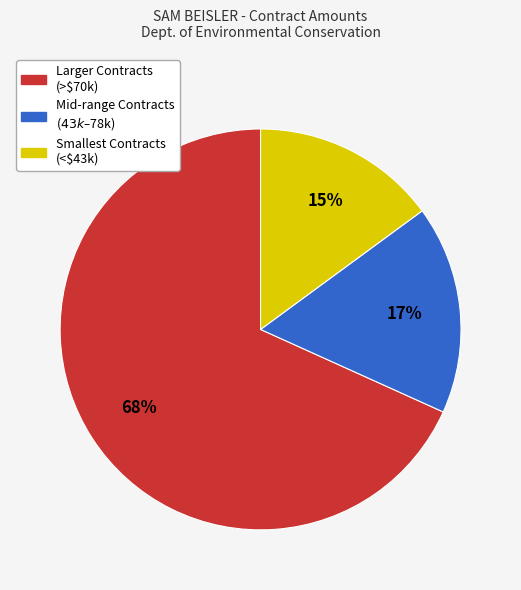

To the nearest percent, what is the average slice percentage?

33%